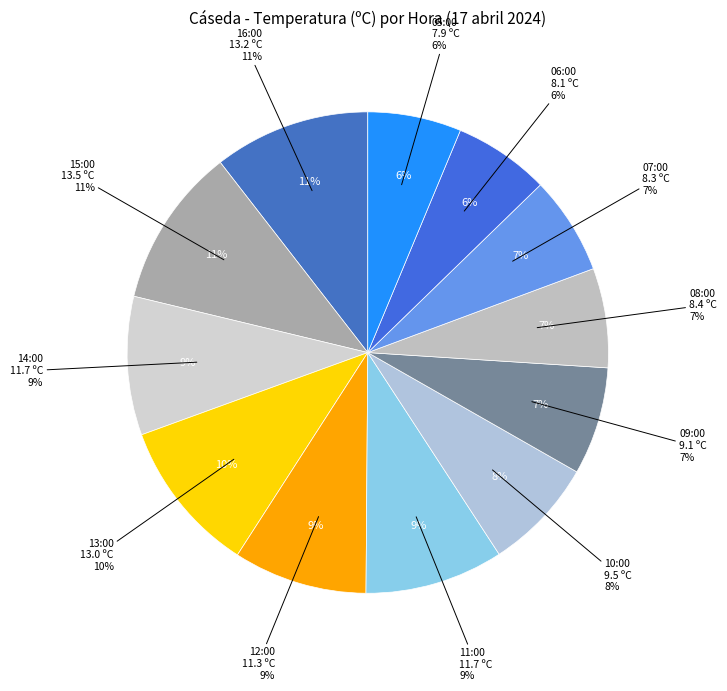

Is it true that 09:00 is 7% of the pie?

True